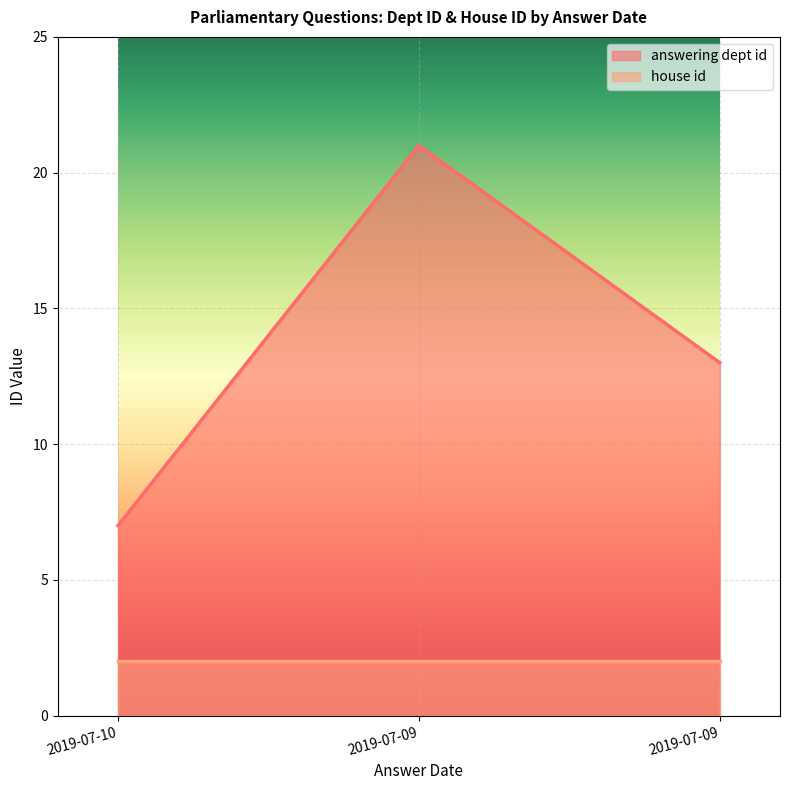

List the labels in order of value, smallest first.

2019-07-10, 2019-07-09, 2019-07-09